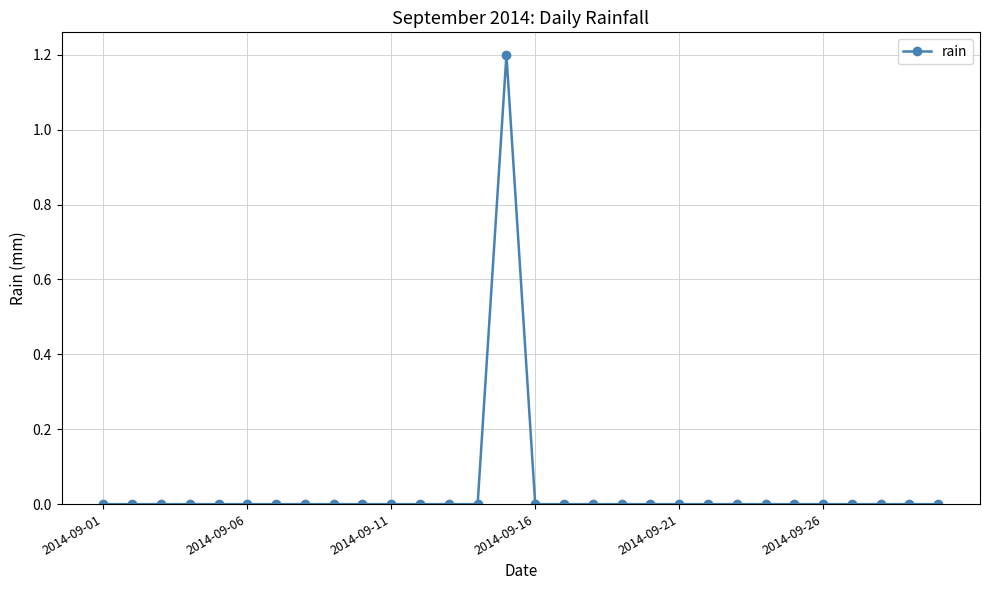

Reading left to right, list all the values displayed in this chart.

0.0	0.0	0.0	0.0	0.0	0.0	0.0	0.0	0.0	0.0	0.0	0.0	0.0	0.0	1.2	0.0	0.0	0.0	0.0	0.0	0.0	0.0	0.0	0.0	0.0	0.0	0.0	0.0	0.0	0.0